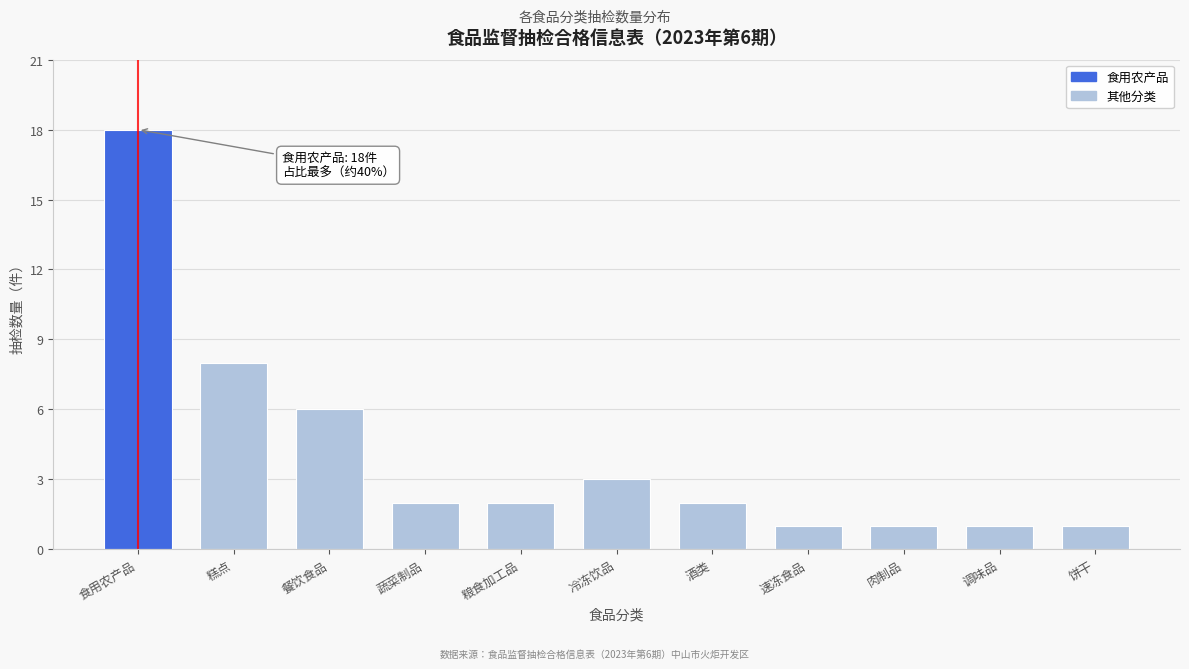

Reading left to right, transcribe all the data shown in this chart.

18	8	6	2	2	3	2	1	1	1	1